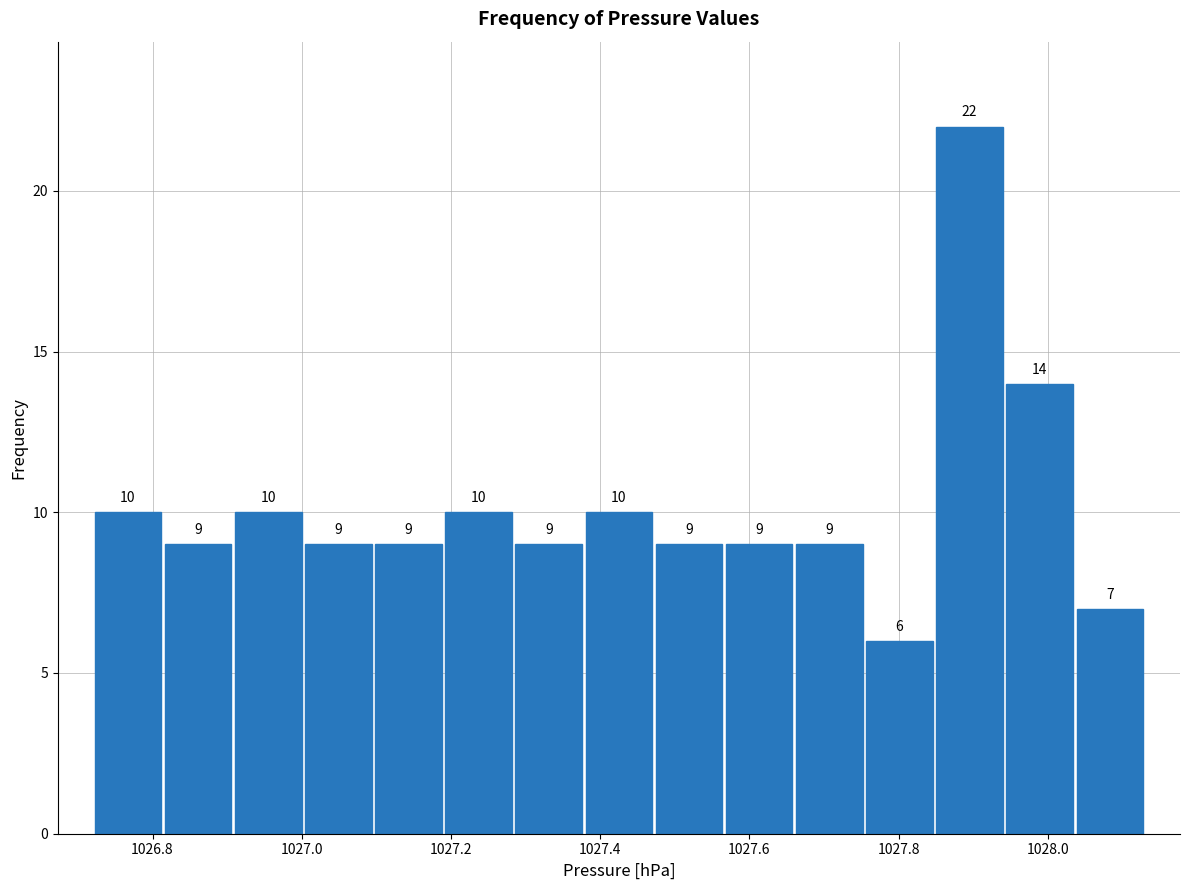

Reading left to right, list every bar in this chart as the range it spans on the x-axis followed by its height. The bar edges are not printed on the chart, so give them approximately, as read against the axis.

1026.720 to 1026.814: 10
1026.814 to 1026.908: 9
1026.908 to 1027.002: 10
1027.002 to 1027.096: 9
1027.096 to 1027.190: 9
1027.190 to 1027.284: 10
1027.284 to 1027.378: 9
1027.378 to 1027.472: 10
1027.472 to 1027.566: 9
1027.566 to 1027.660: 9
1027.660 to 1027.754: 9
1027.754 to 1027.848: 6
1027.848 to 1027.942: 22
1027.942 to 1028.036: 14
1028.036 to 1028.130: 7